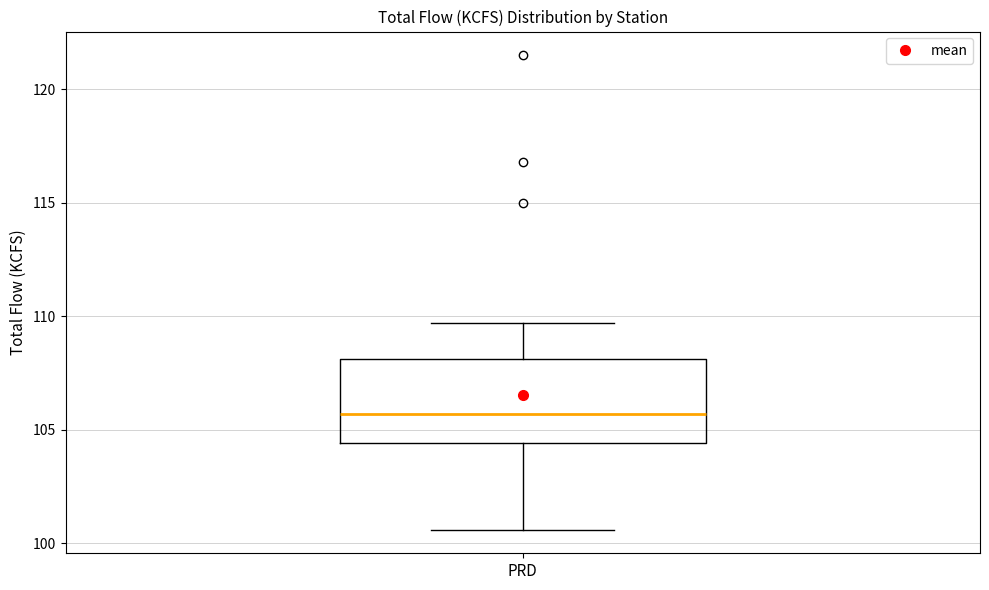

Read this box plot against the y-axis: the position of the median line, the range covered by the box, and the ends of both whiskers. The values are not printed on the chart, so give them approximately, as read against the axis.

median 105.5, box 104.5 to 108.0, whiskers 100.5 to 109.5